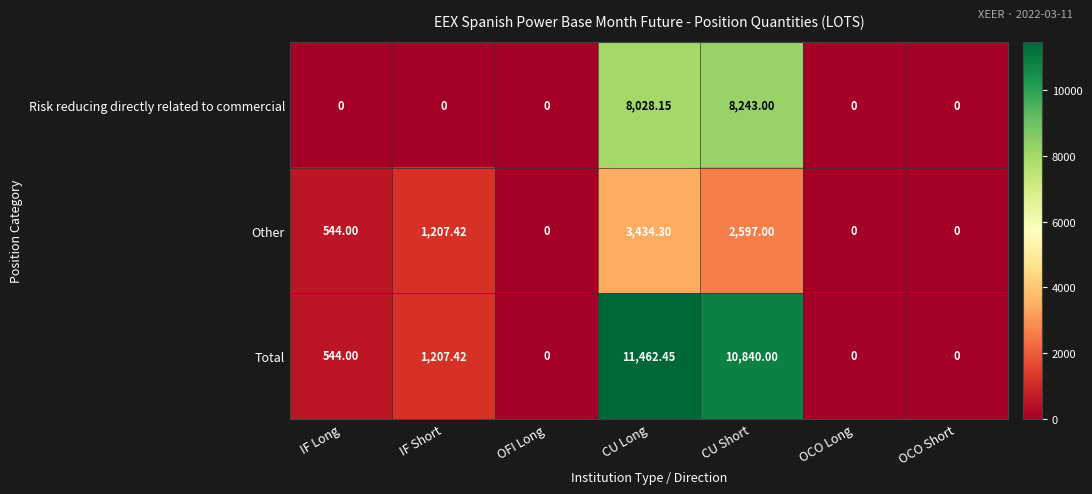

How many distinct data groups are displayed?

3